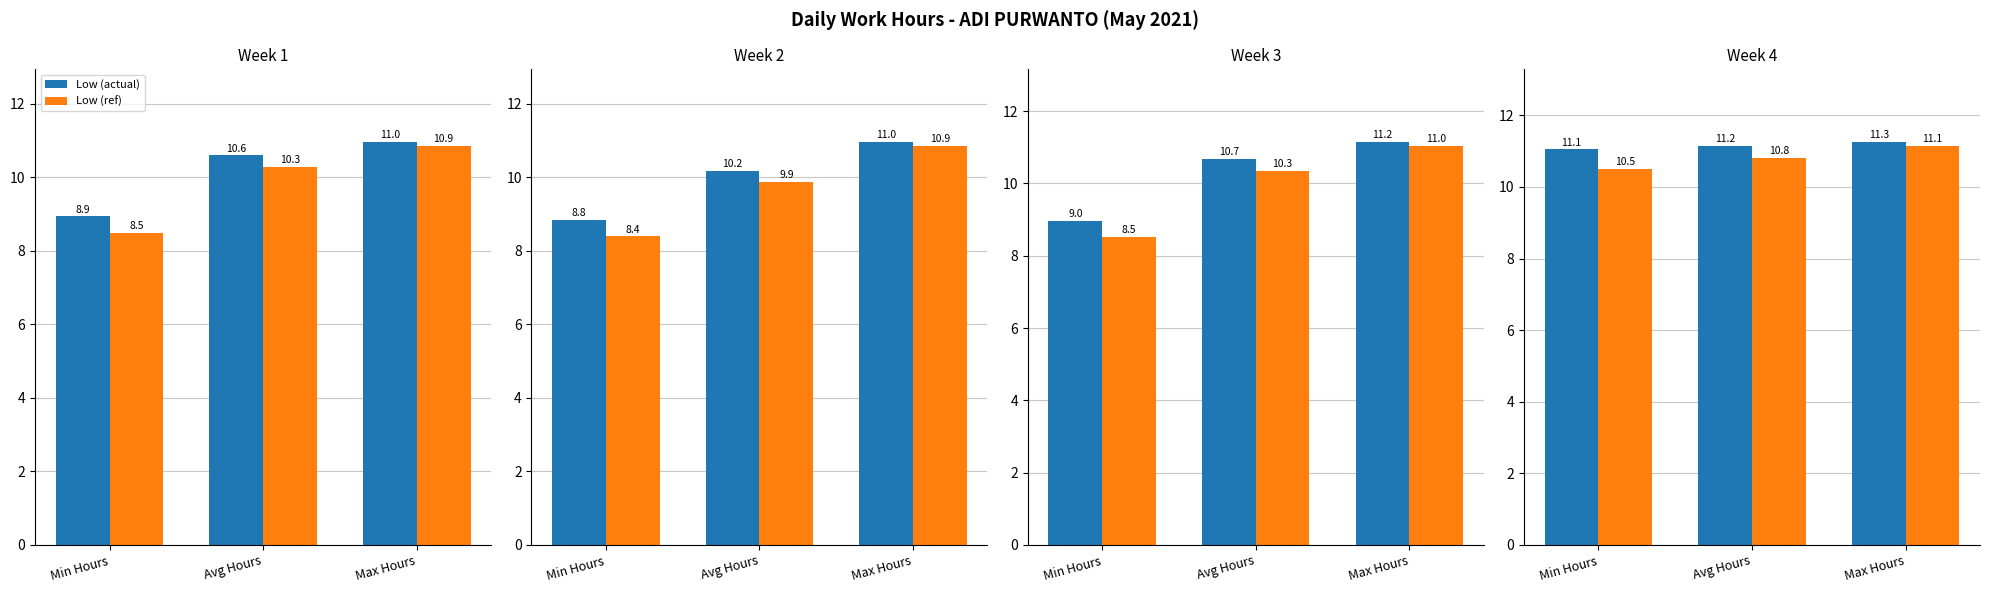

Rank the series by their average value, from highest to lowest.

Low (actual), Low (ref)